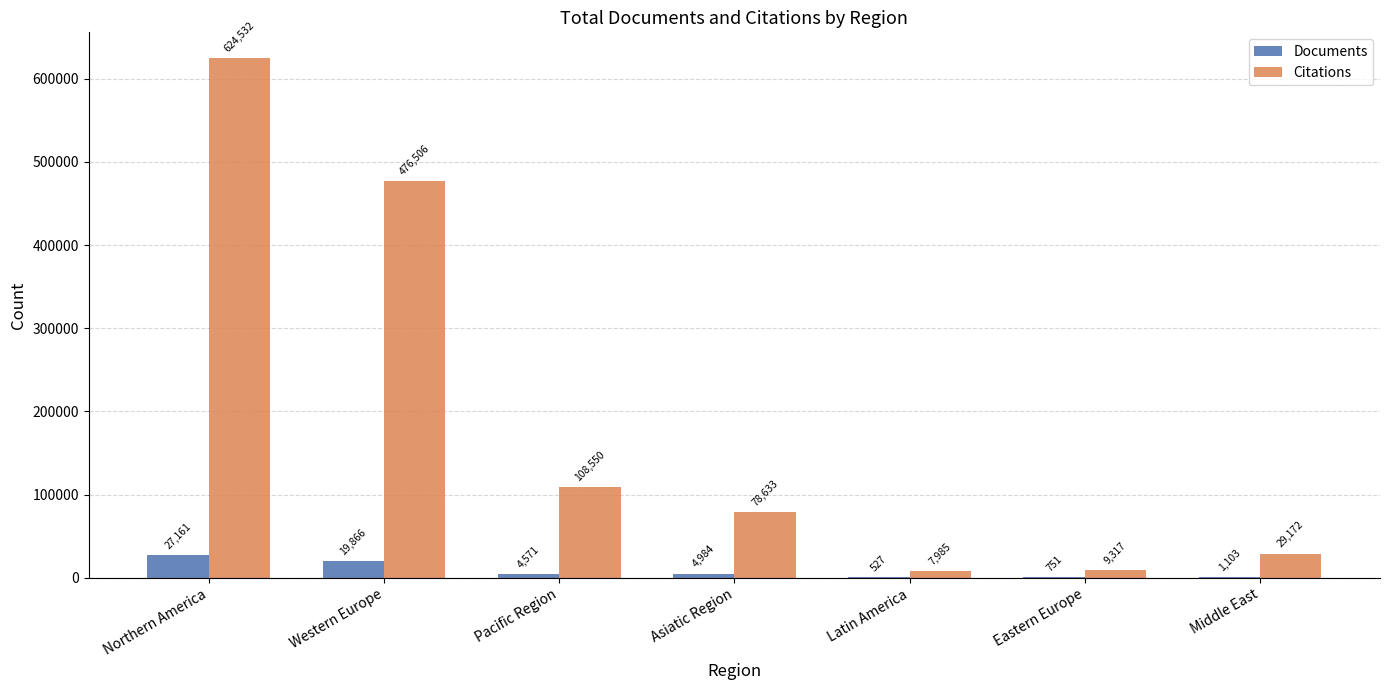

What is the sum of all Documents values?

58963